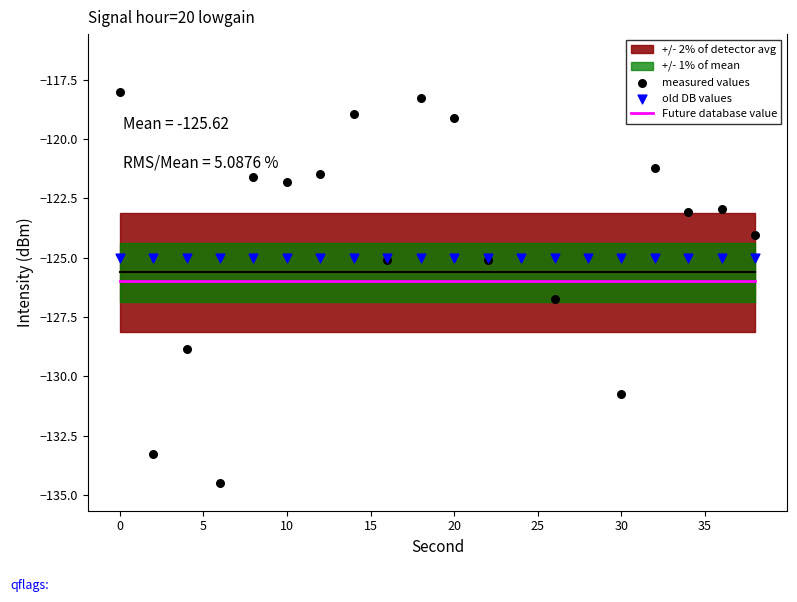

At how many categories does at least one series exceed -120?

4